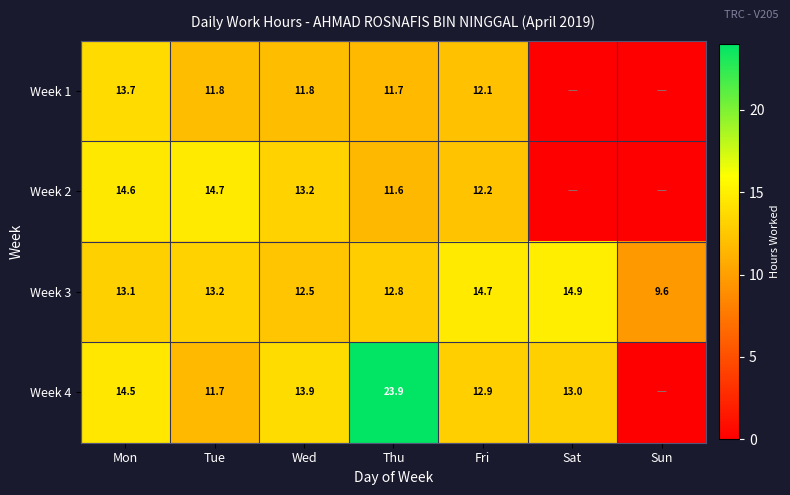

What is the difference between the maximum and minimum values in the Week 3 series?

5.3